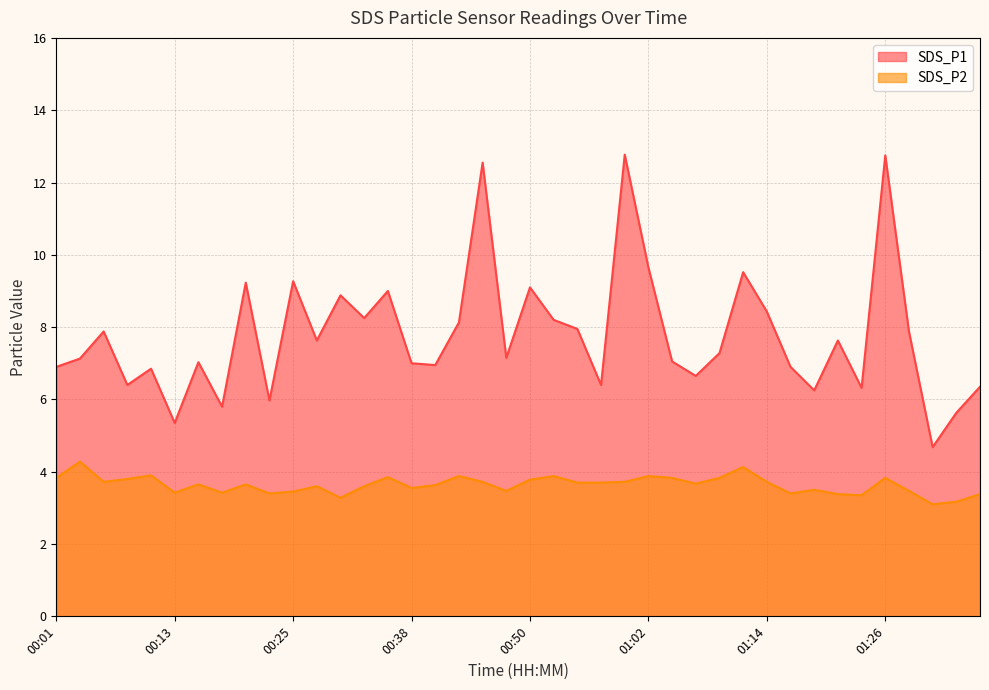

What is the difference between the second highest and minimum values in the SDS_P2 series?

1.0